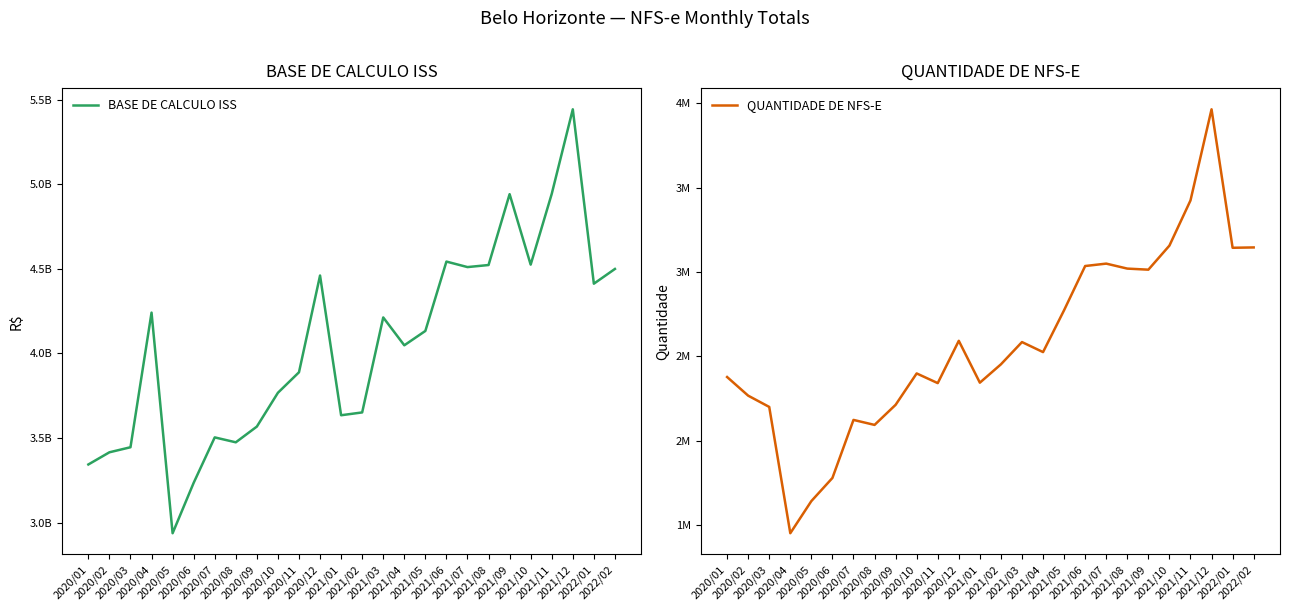

At which category does BASE DE CALCULO ISS reach its first local valley?

2020/05